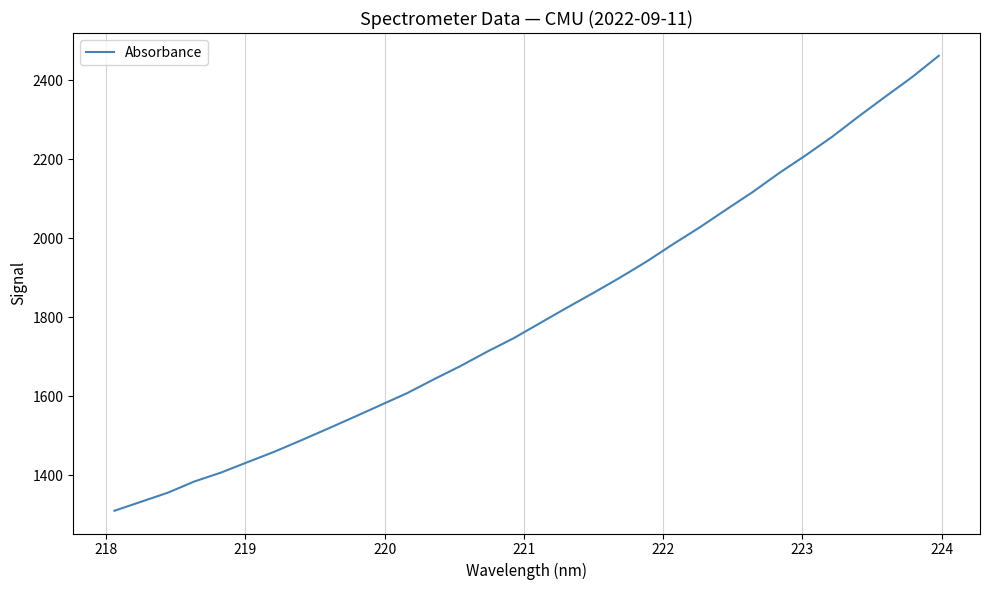

What is the smallest value displayed?

1309.8